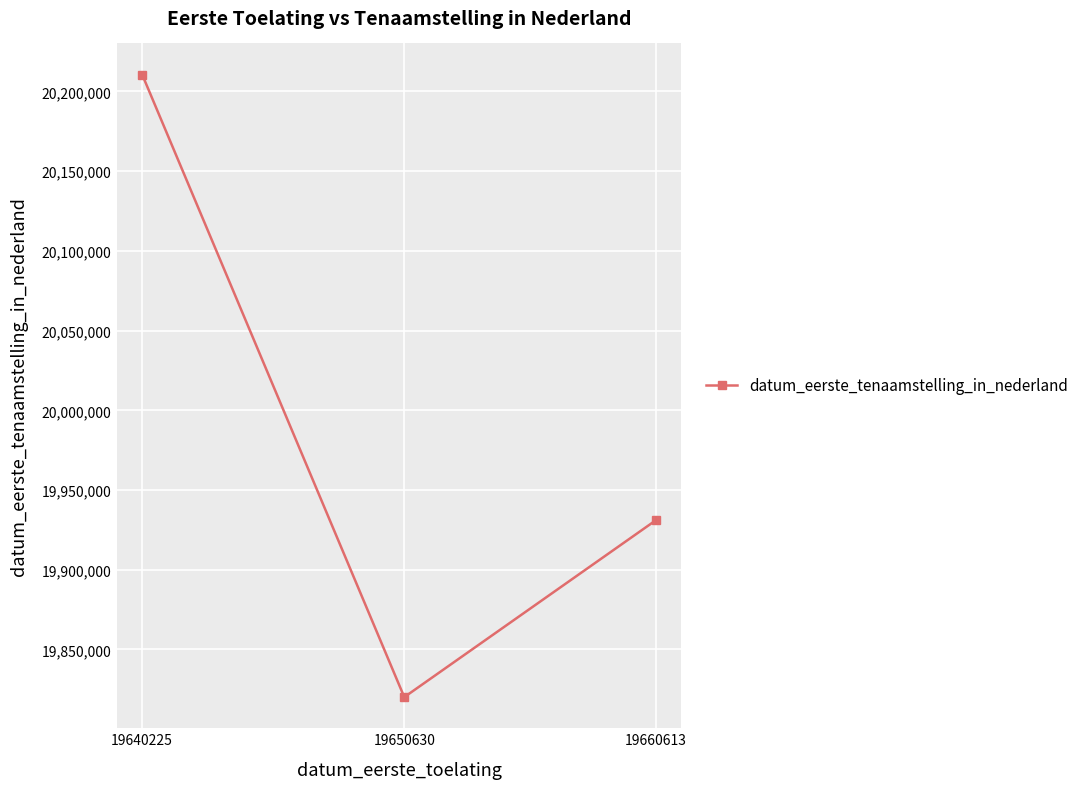

What is the approximate value at 19640225, to the nearest 100?

20210600